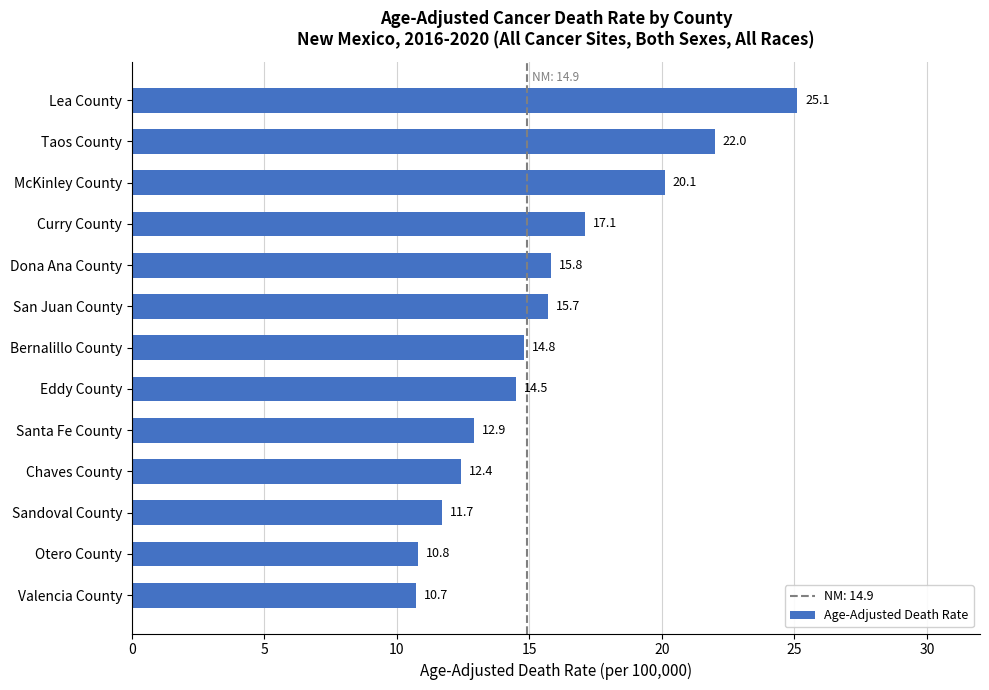

Rank the categories by value from highest to lowest.

Lea County, Taos County, McKinley County, Curry County, Dona Ana County, San Juan County, Bernalillo County, Eddy County, Santa Fe County, Chaves County, Sandoval County, Otero County, Valencia County